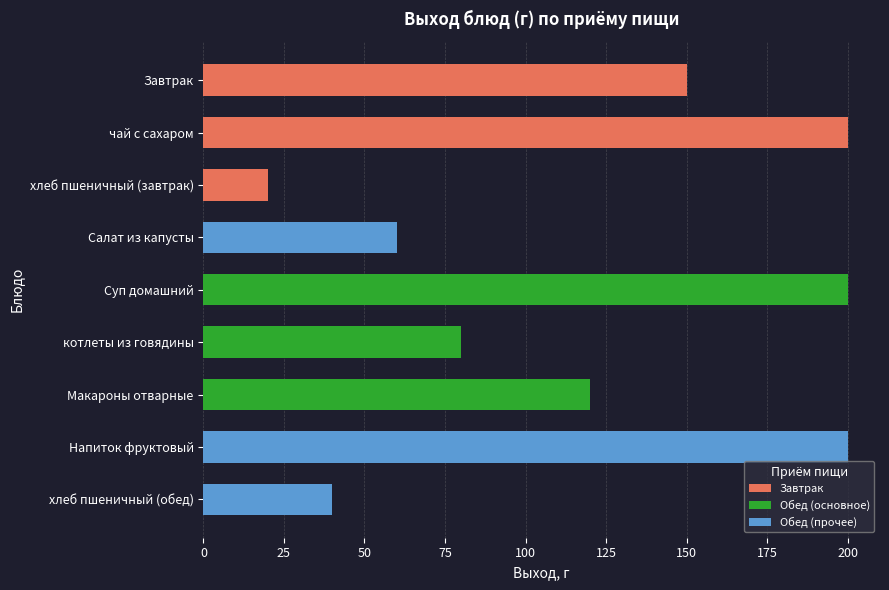

The chart shows a value of 200 at чай с сахаром. True or false?

True